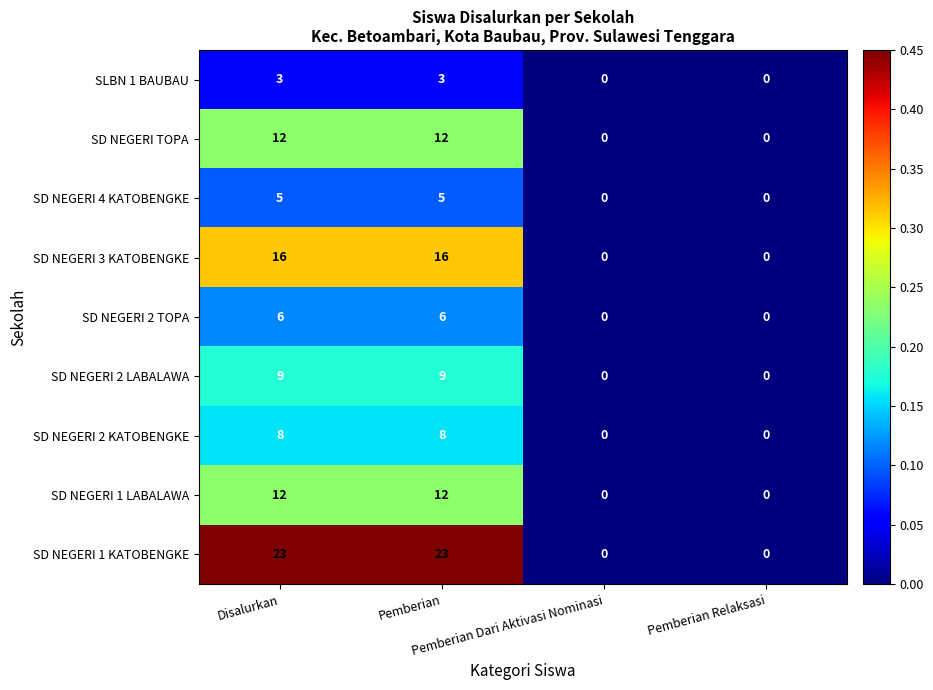

What is the average value of the SD NEGERI 2 KATOBENGKE series?

4